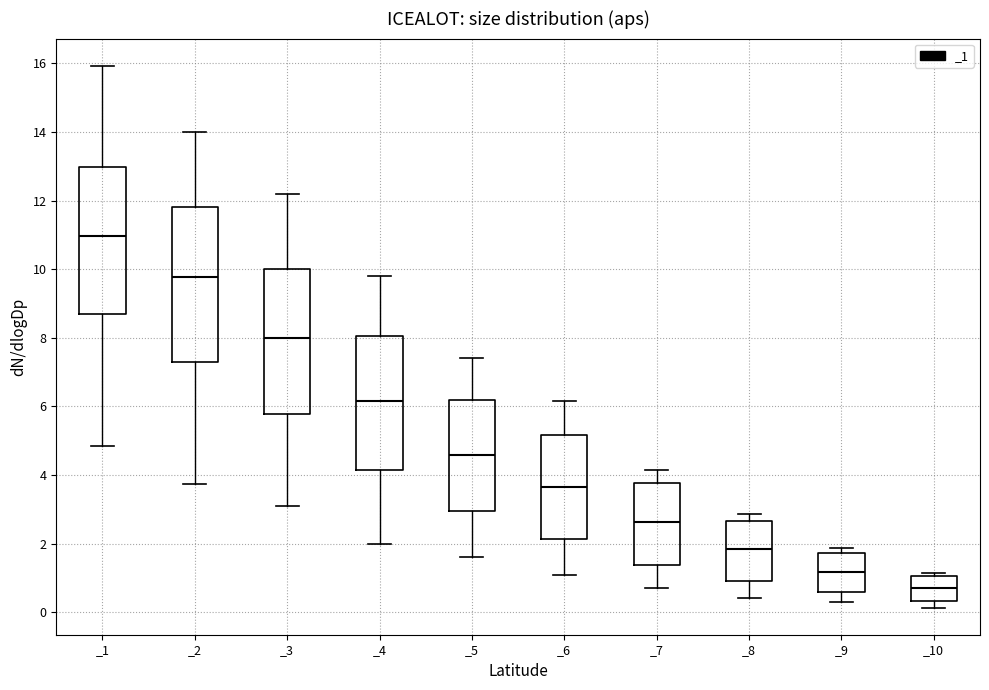

Which box has the lowest median line?

_10